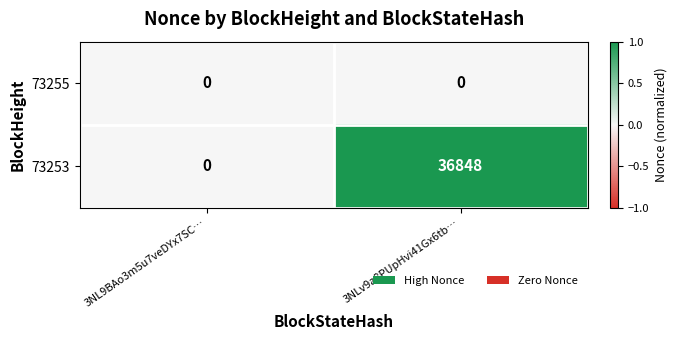

Which series has the largest total across all categories?

73253